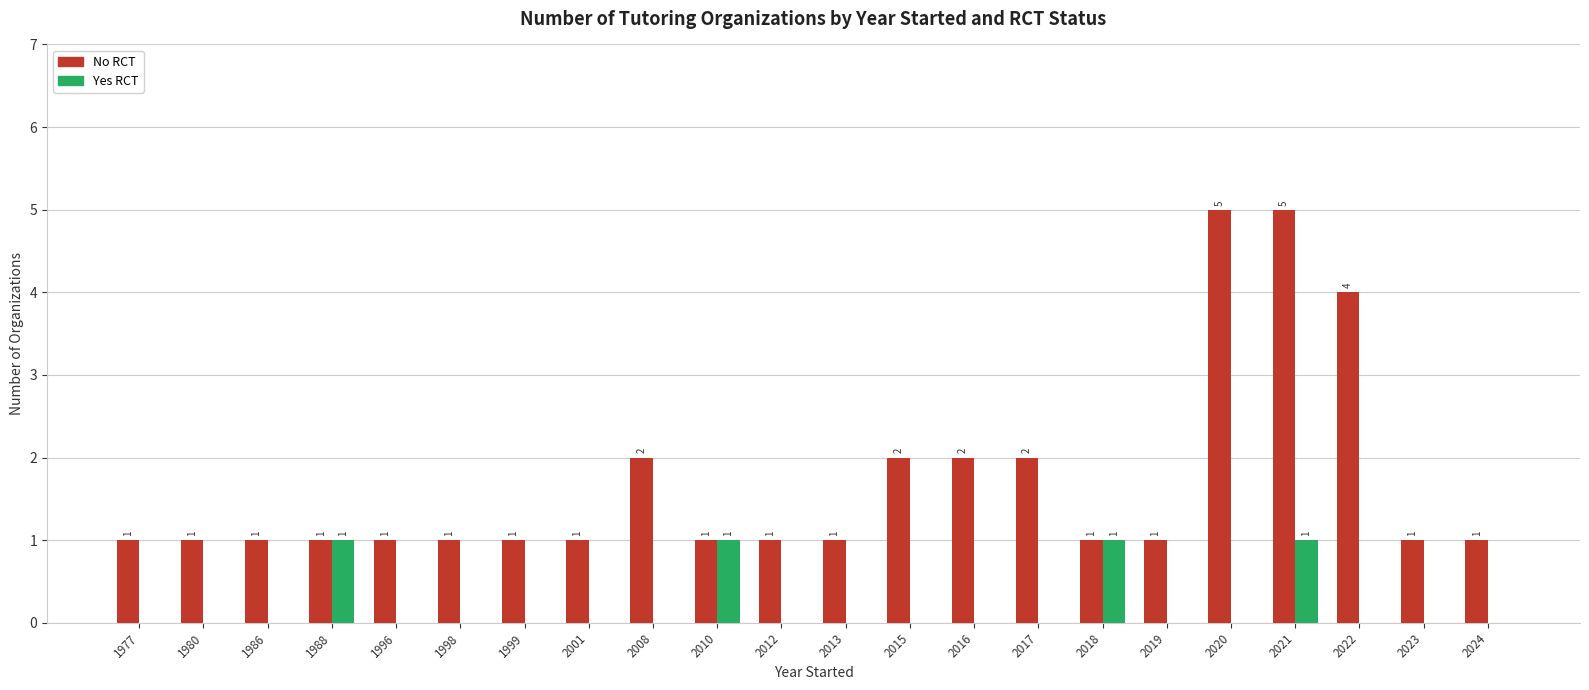

What is the spread (max minus min) of values at 2023?

1